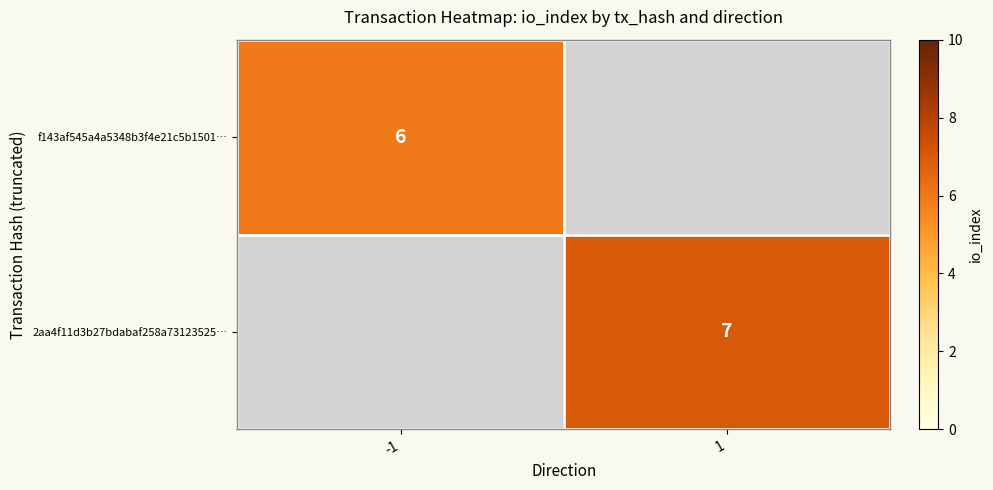

Between -1 and 1, which is larger?

1